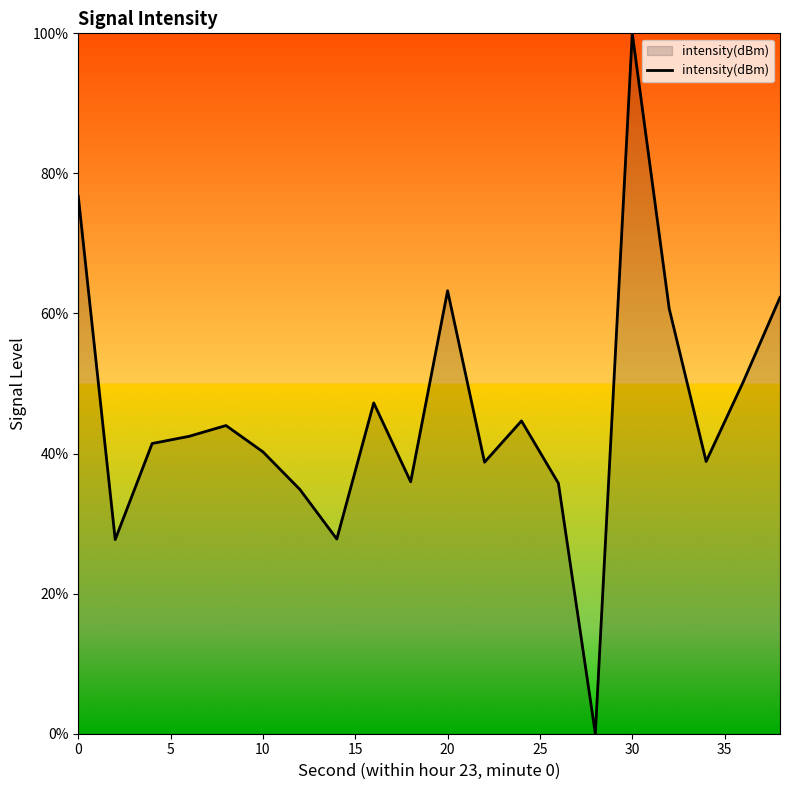

What is the difference between the maximum and minimum values?

100.0